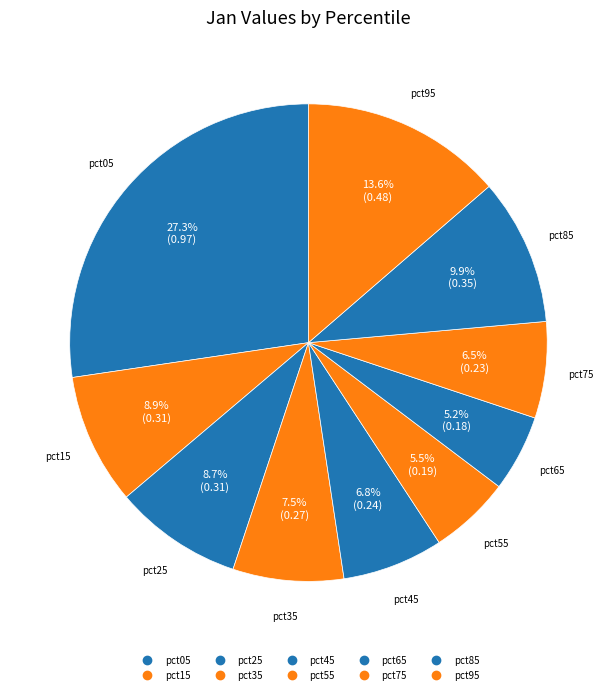

What percentage is the pct95 slice, to the nearest percent?

14%